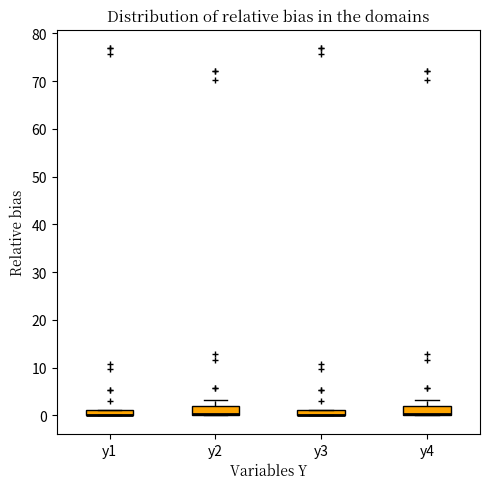

Where does the upper whisker of the box for y2 end on the y-axis? The values are not printed on the chart, so give them approximately, as read against the axis.

3